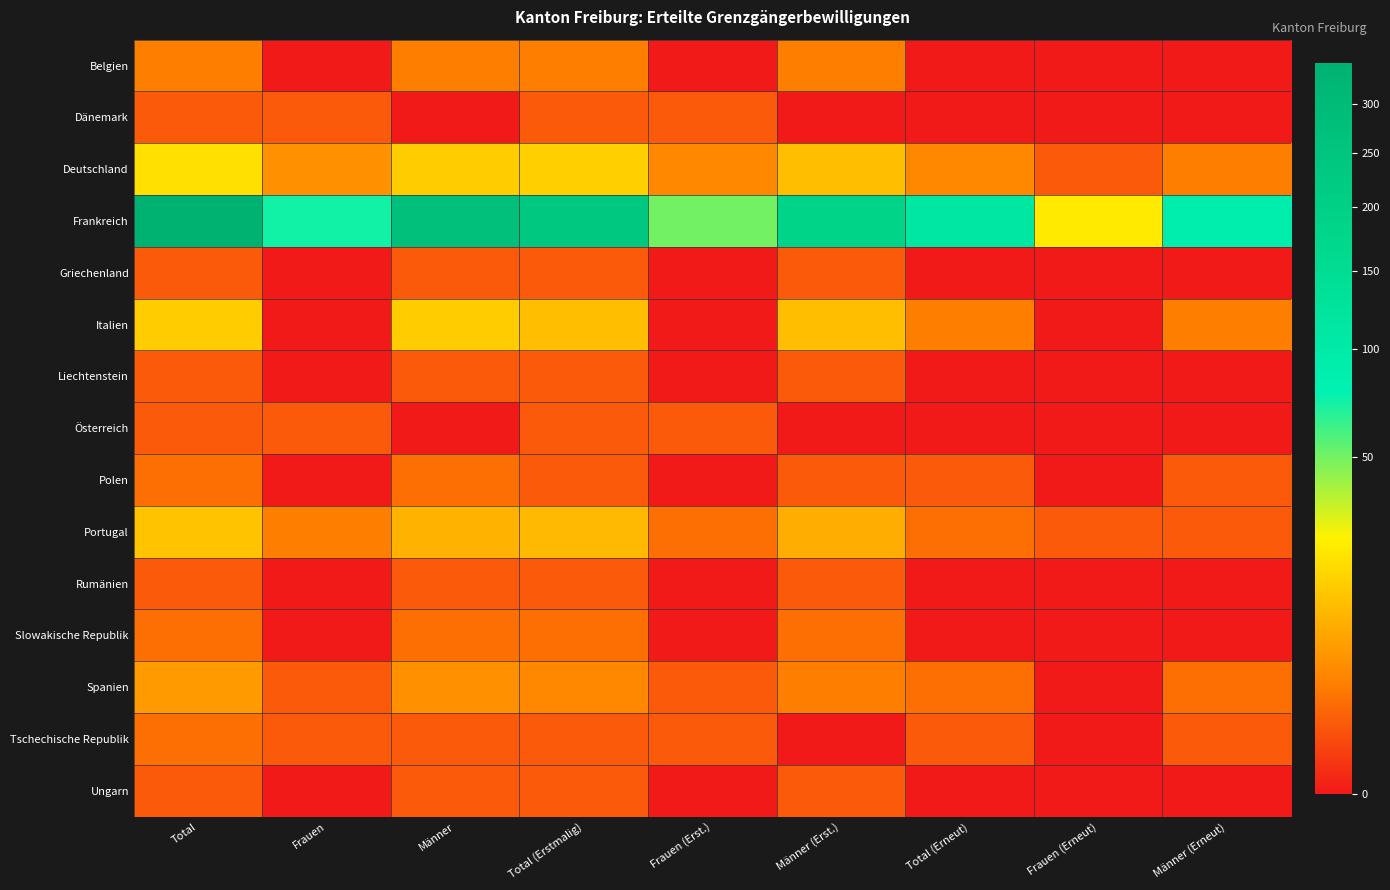

Which series has the widest spread of values?

Frankreich